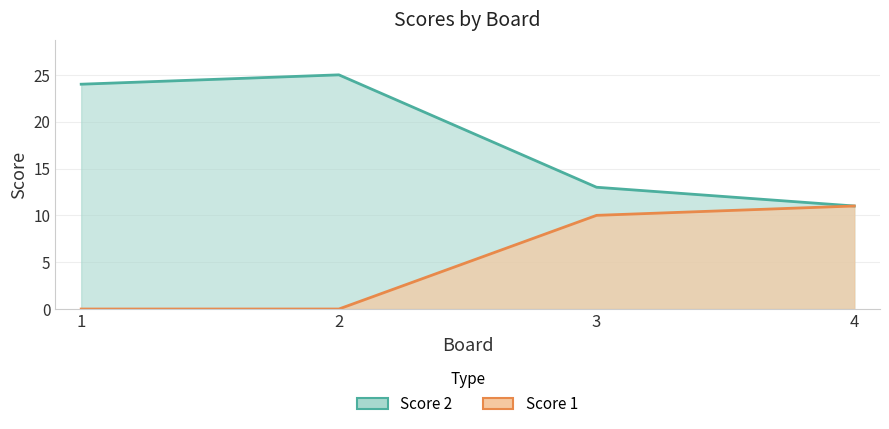

Which label corresponds to the smallest value in the chart?

1